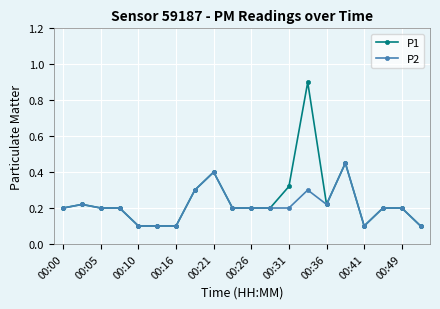

What is the greatest value displayed?

0.9